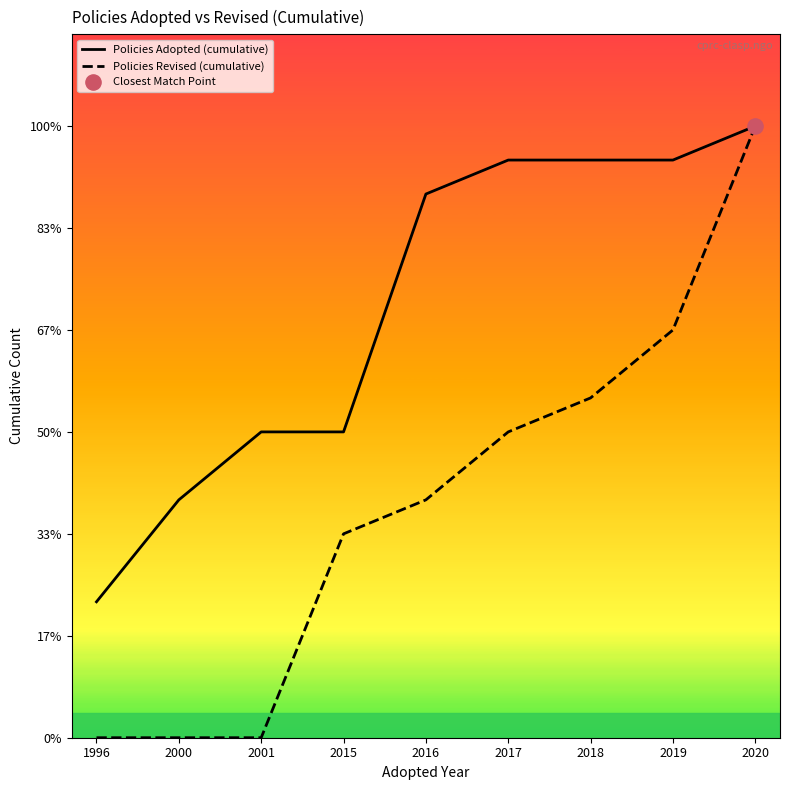

What is the total value across all series at 2001?

9